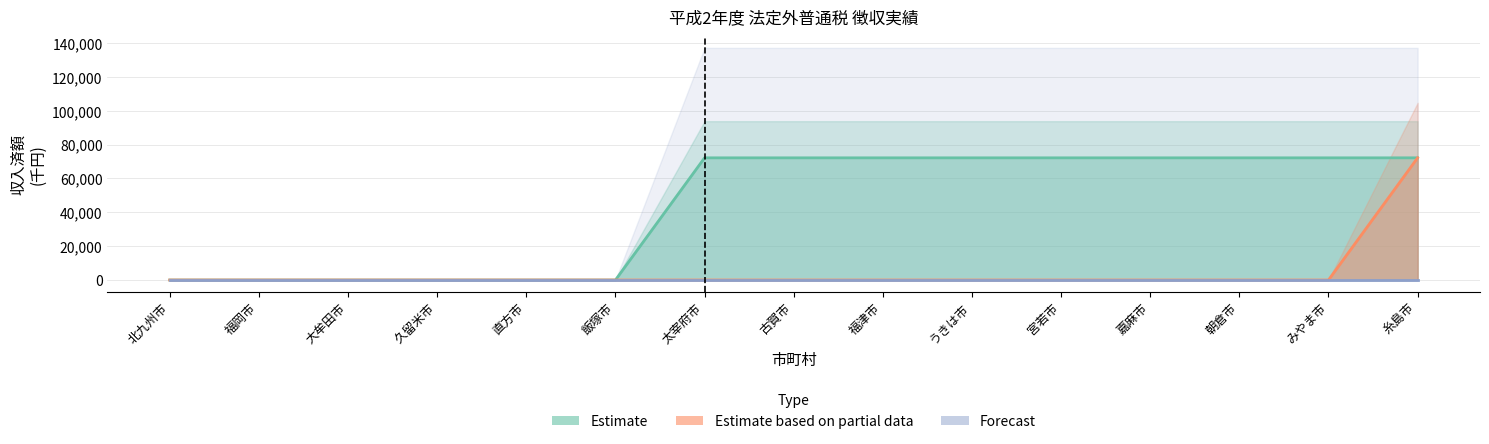

True or false: Estimate and Estimate based on partial data intersect in this chart.

False